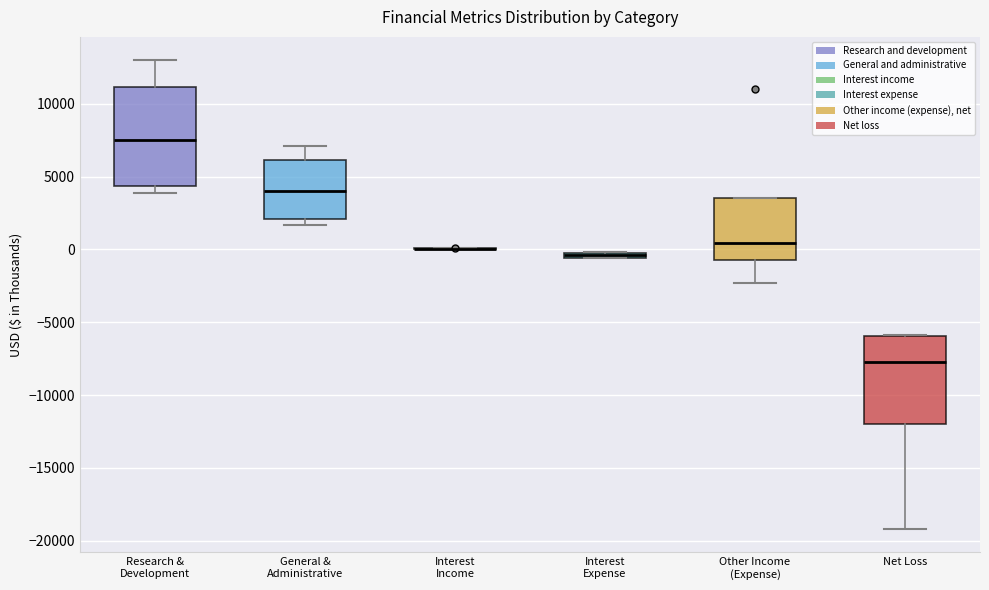

Where does the lower whisker of the box for Other Income (Expense) end on the y-axis? The values are not printed on the chart, so give them approximately, as read against the axis.

-2500